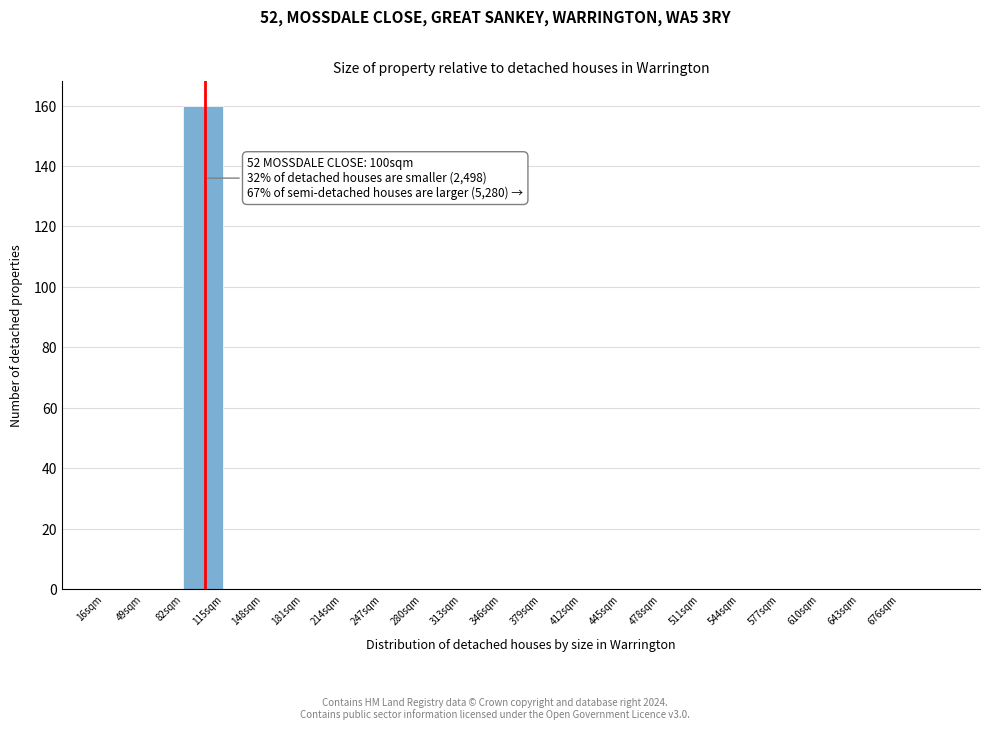

Which range on the x-axis has the tallest bar?

82 to 115